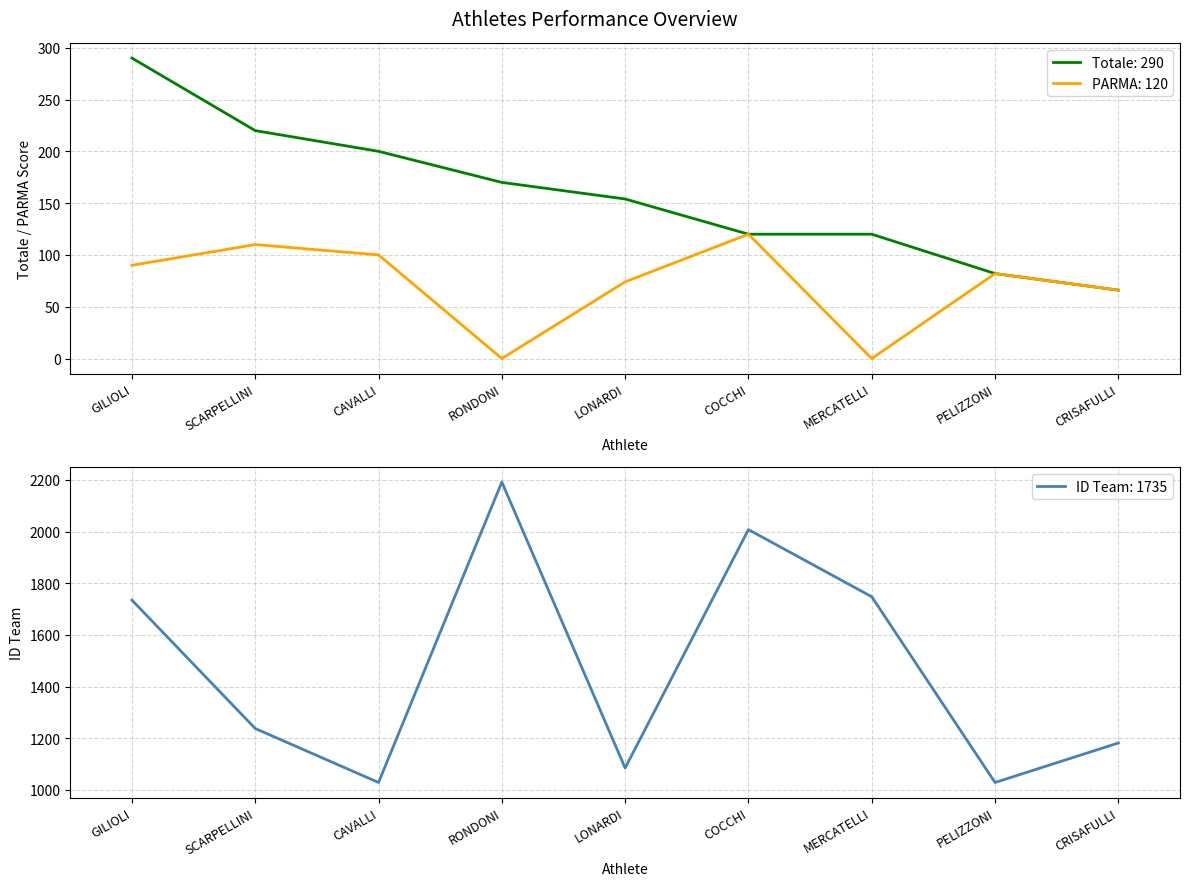

What is the average value of the Totale series?

158